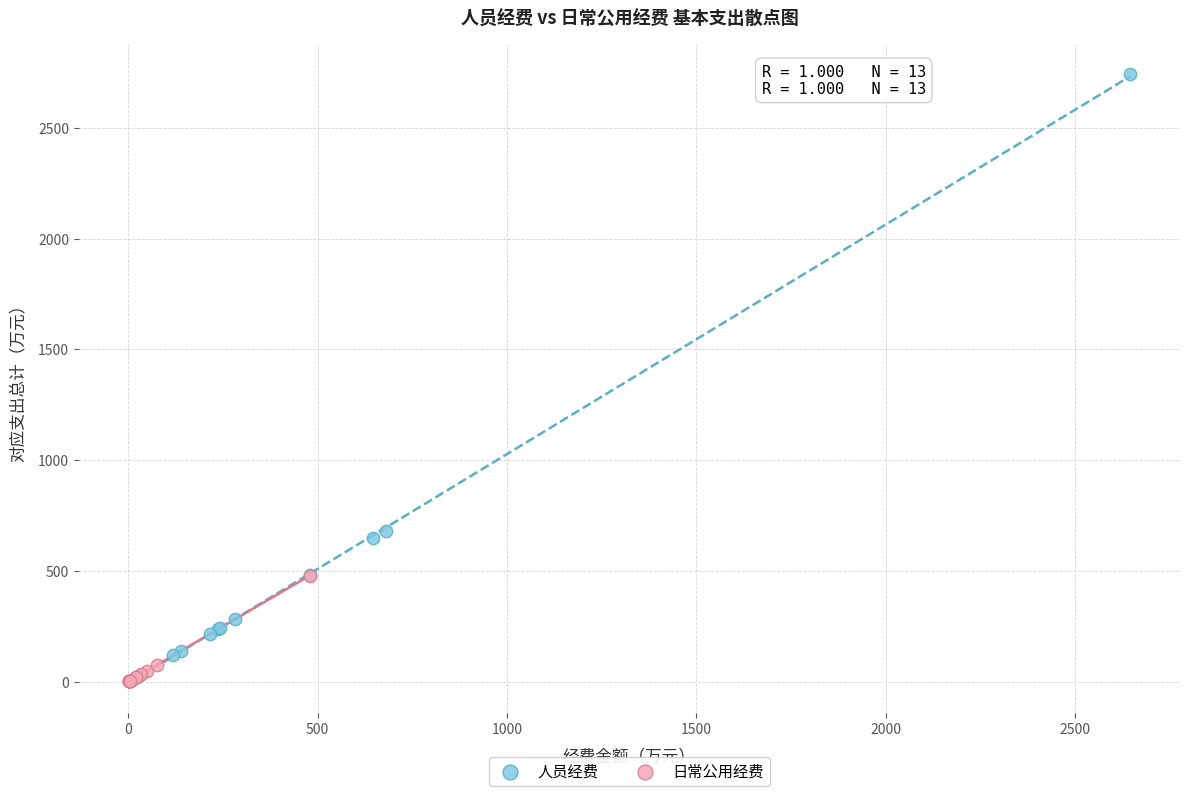

Which series has the largest Y range (max minus min)?

人员经费